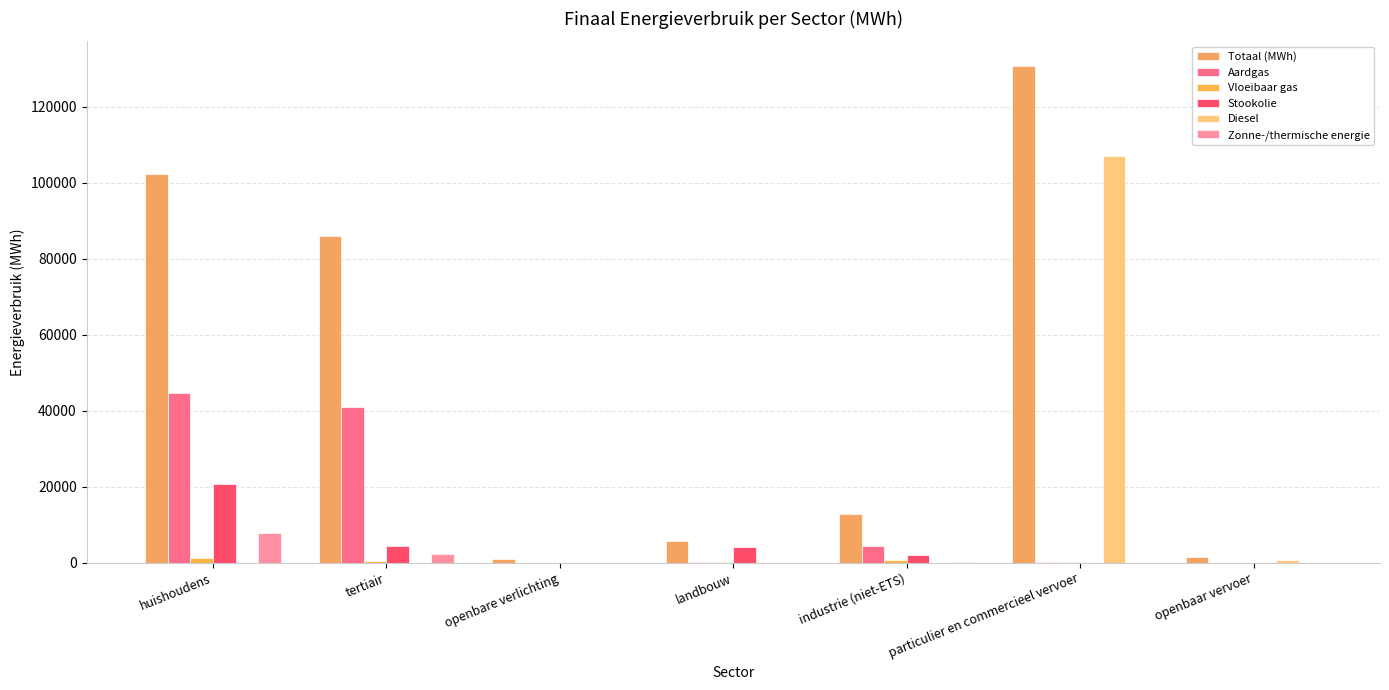

Count the number of categories in the chart.

7